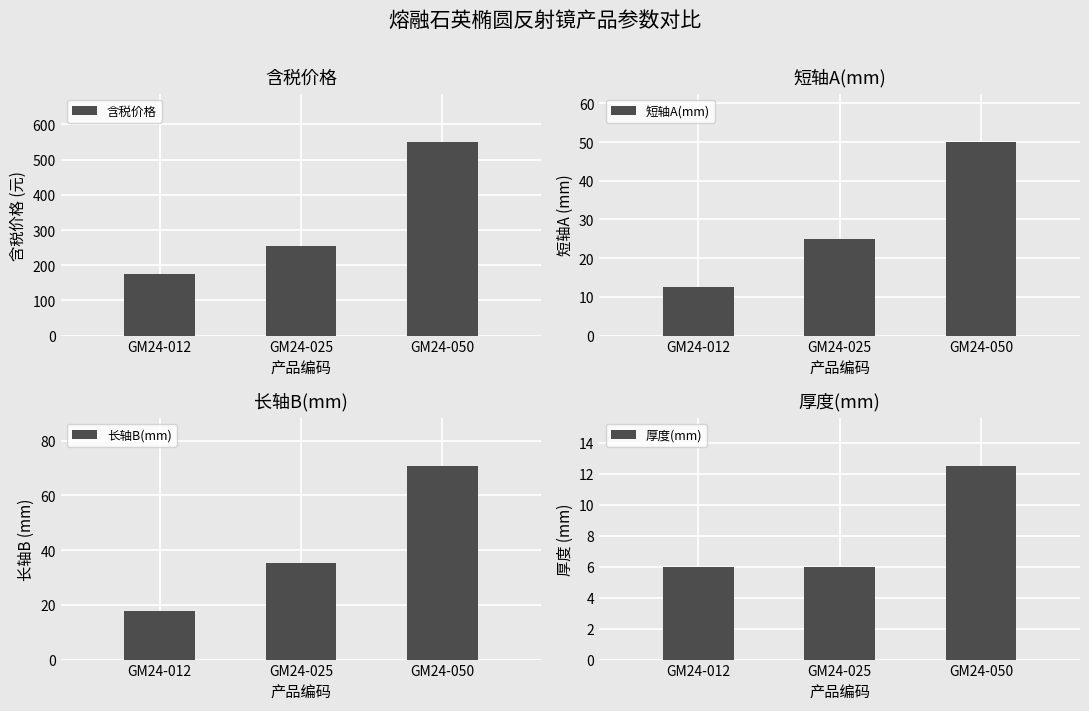

Reading left to right, extract all data points from this chart.

含税价格: 175.0	255.0	550.0
短轴A(mm): 12.5	25.0	50.0
长轴B(mm): 17.7	35.4	70.7
厚度(mm): 6.0	6.0	12.5